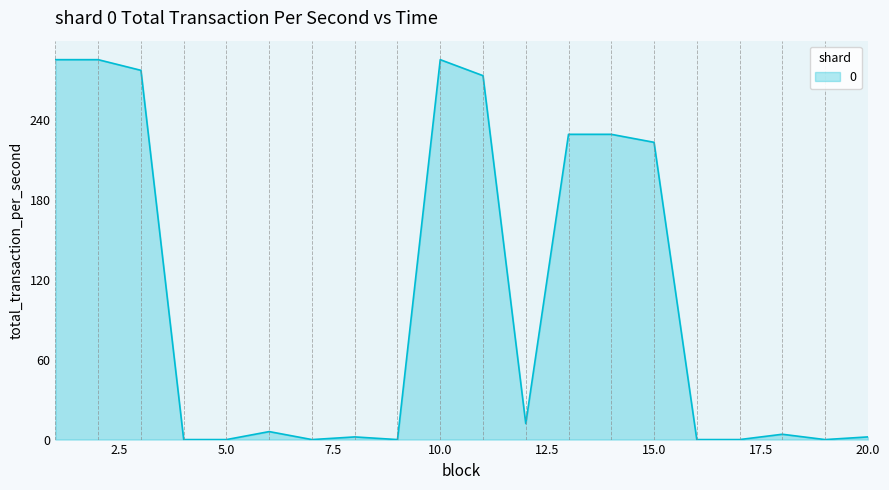

What is the maximum value shown in the chart?

285